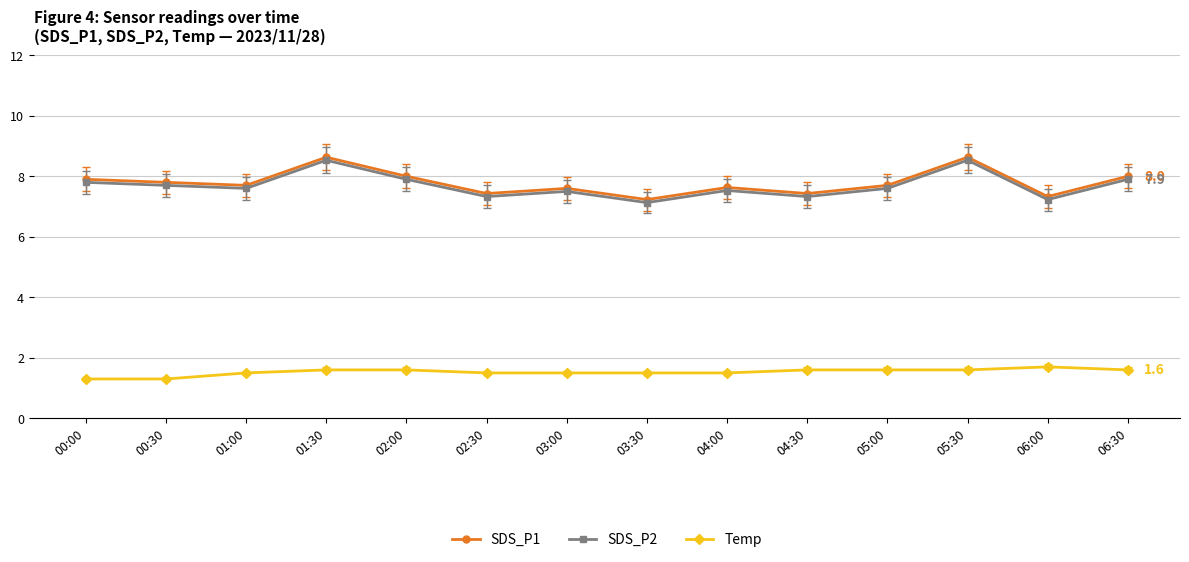

Is the value of SDS_P2 at 04:30 greater than the value of Temp at 06:30?

Yes